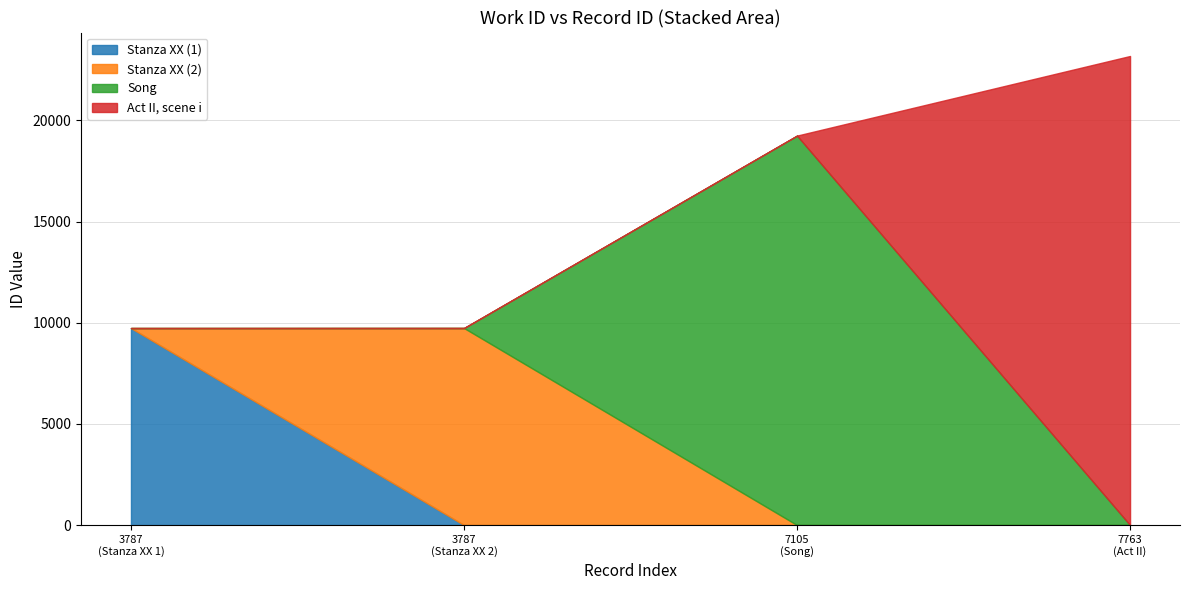

How many values exceed 19249?

1